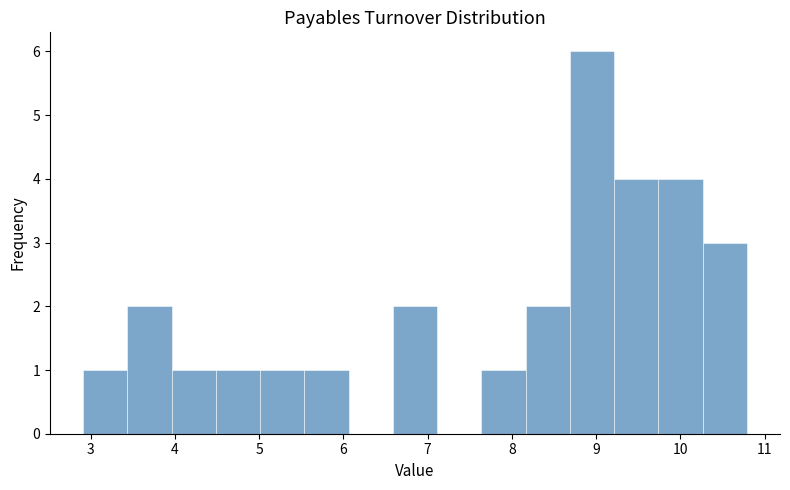

Reading left to right, list every bar in this chart as the range it spans on the x-axis followed by its height. Neither the bar edges nor the heights are printed on the chart, so give them approximately, as read against the axes.

2.9 to 3.4: 1
3.4 to 4.0: 2
4.0 to 4.5: 1
4.5 to 5.0: 1
5.0 to 5.5: 1
5.5 to 6.1: 1
6.1 to 6.6: 0
6.6 to 7.1: 2
7.1 to 7.6: 0
7.6 to 8.2: 1
8.2 to 8.7: 2
8.7 to 9.2: 6
9.2 to 9.7: 4
9.7 to 10.3: 4
10.3 to 10.8: 3